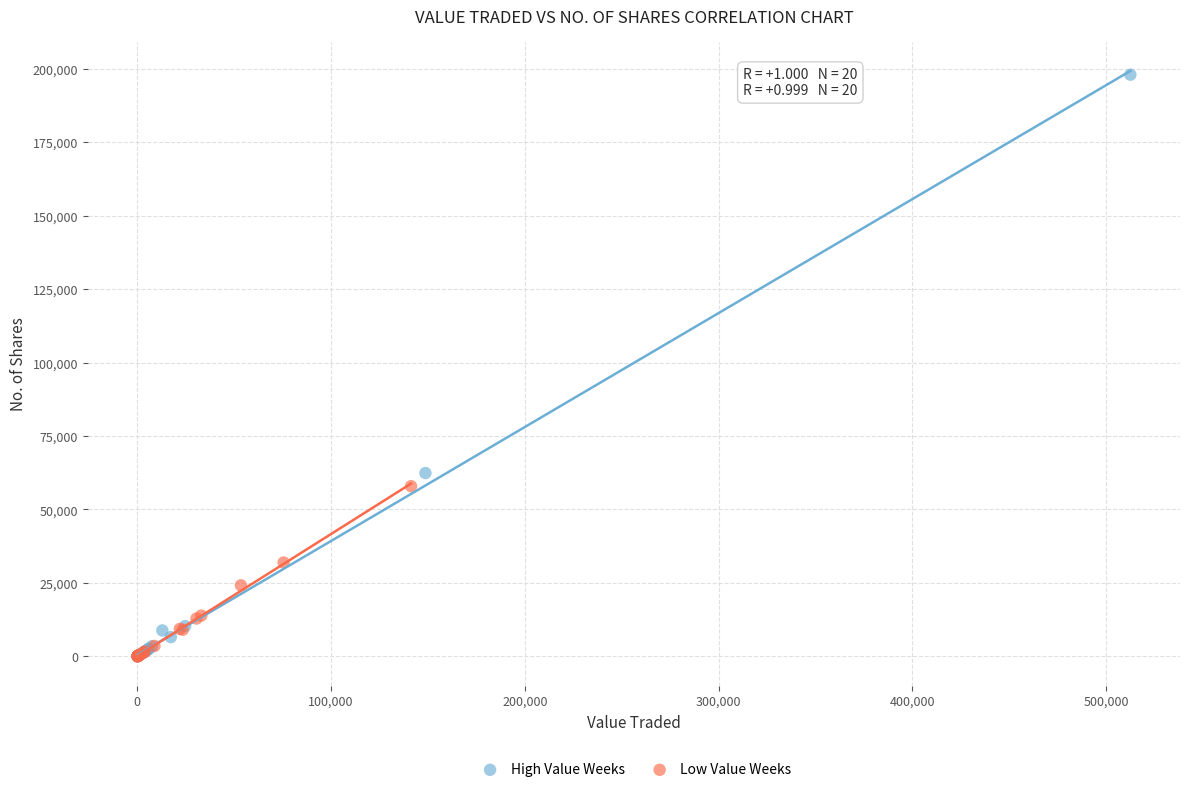

Which series has the largest Y range (max minus min)?

High Value Weeks